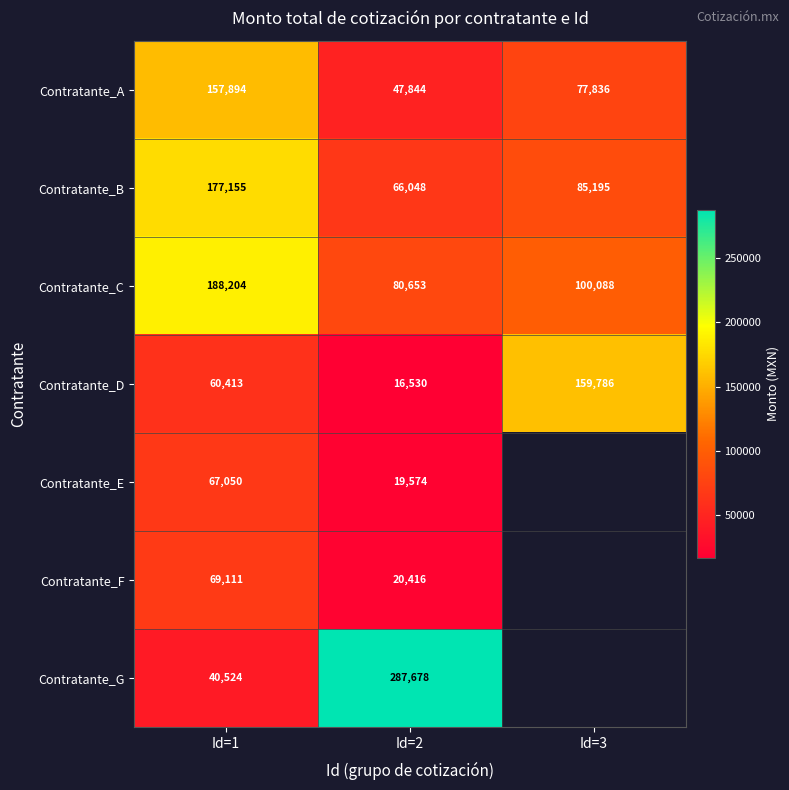

At which label does Contratante_B reach its peak?

Id=1